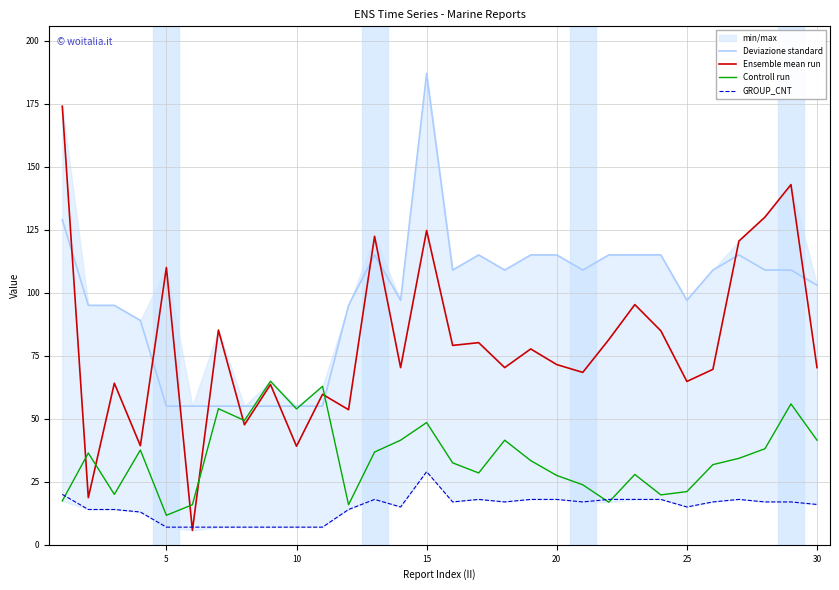

How many distinct data groups are displayed?

4